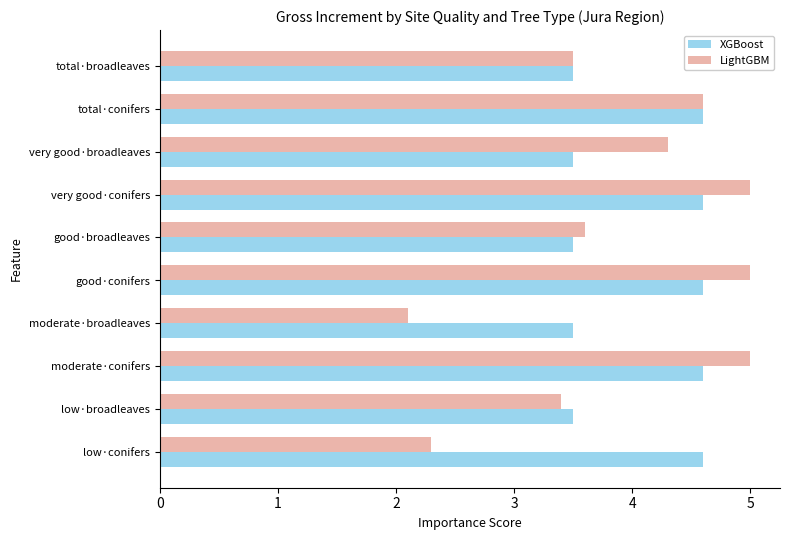

What are all the series names shown in the legend?

XGBoost, LightGBM